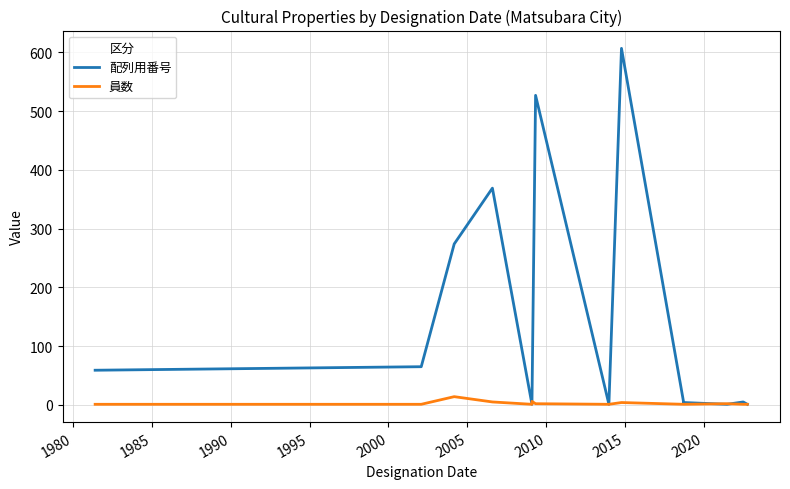

What is the difference between the maximum and second lowest values in the 配列用番号 series?

606